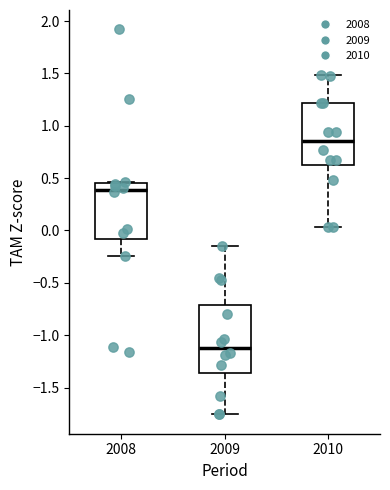

Which box is the tallest, from its lower edge to its upper edge?

2009